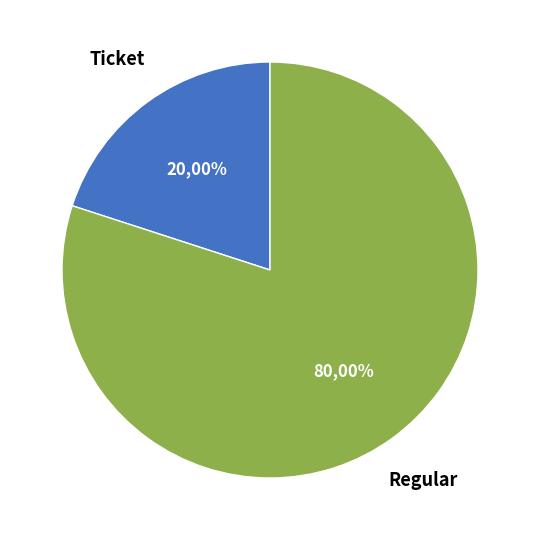

How many segments does this pie chart have?

2